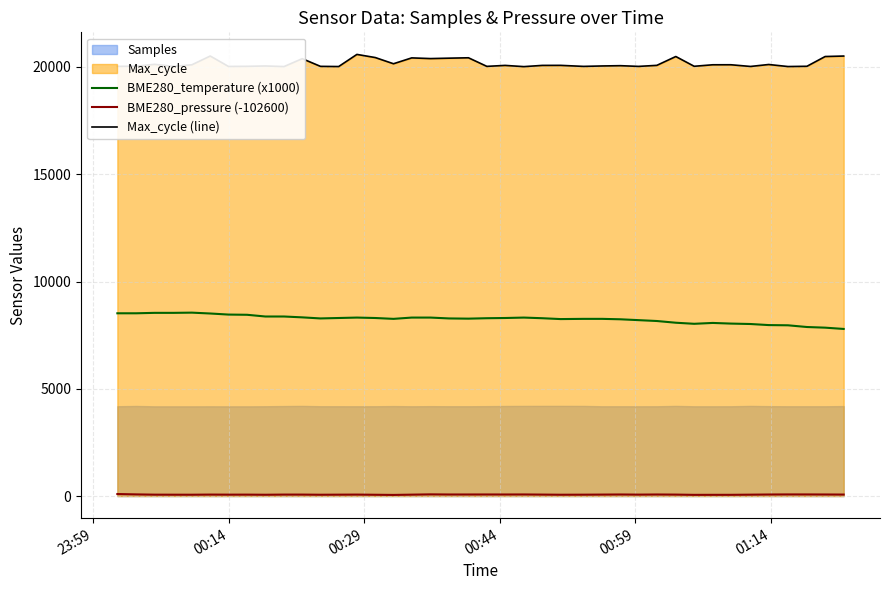

True or false: BME280_temperature (x1000) and Max_cycle (line) cross at least once.

False